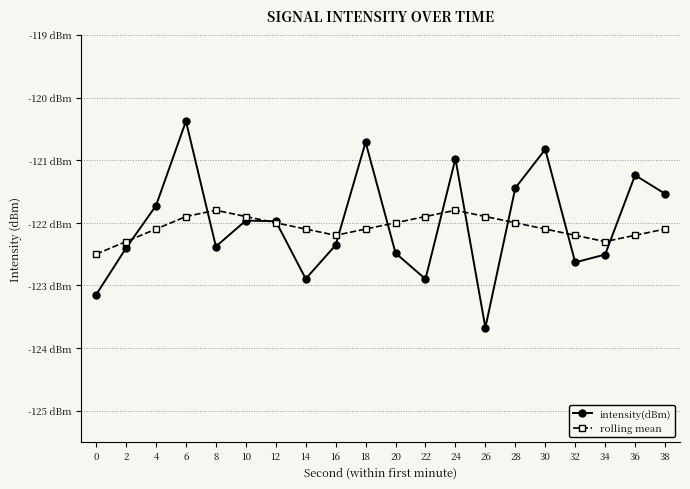

True or false: intensity(dBm) has a value of -218.8 at 16.

False